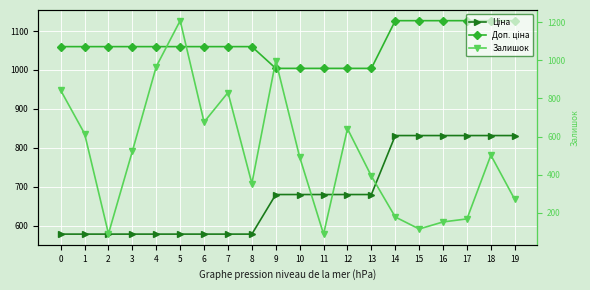

Is the value of Залишок at 0 greater than the value of Ціна at 3?

Yes